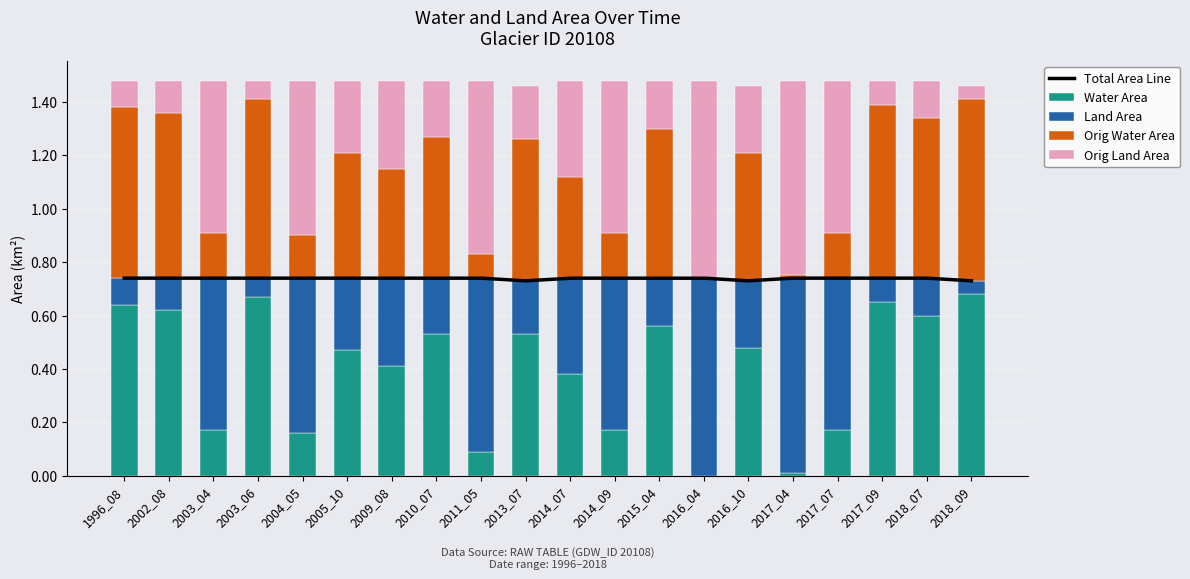

Which series changed the most between 2015_04 and 2017_09?

landArea